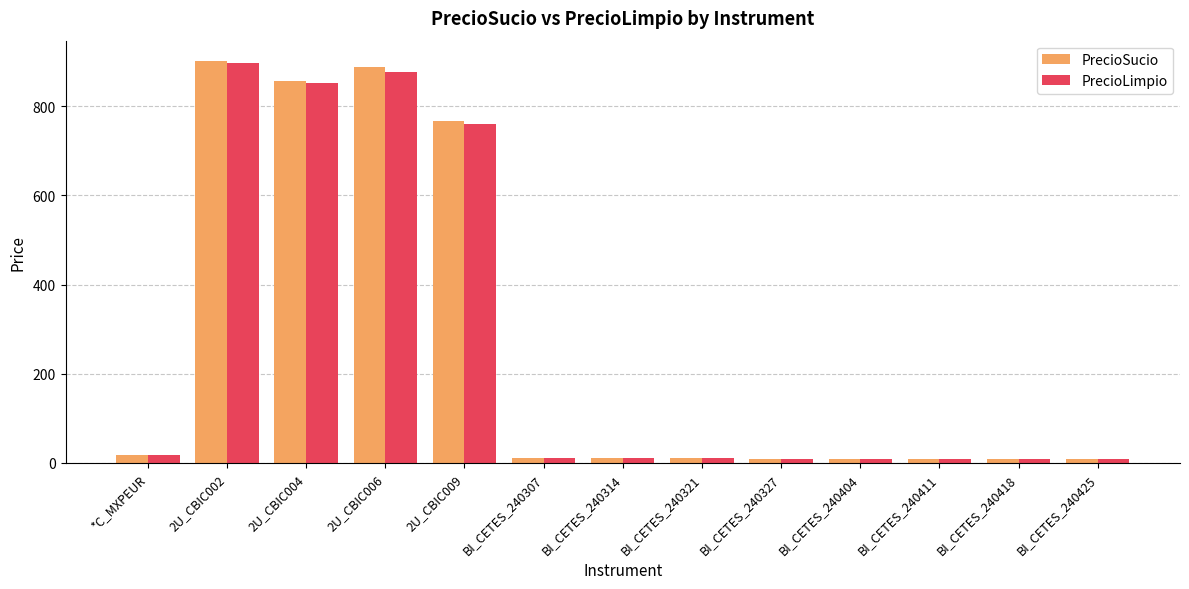

Count the number of categories in the chart.

13